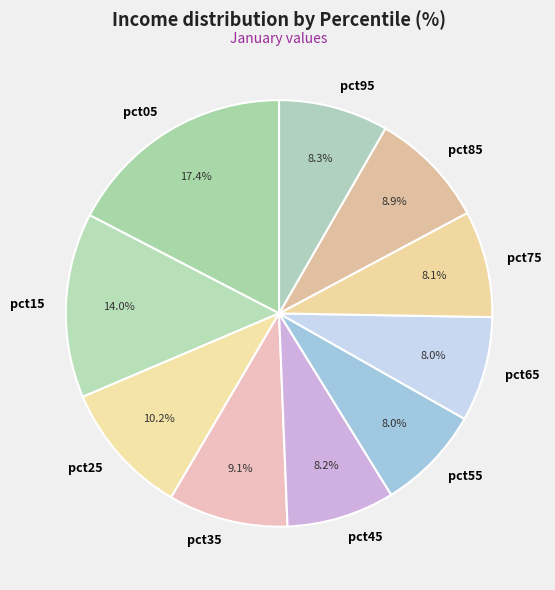

Do pct35 and pct65 together represent more than half of the pie?

No